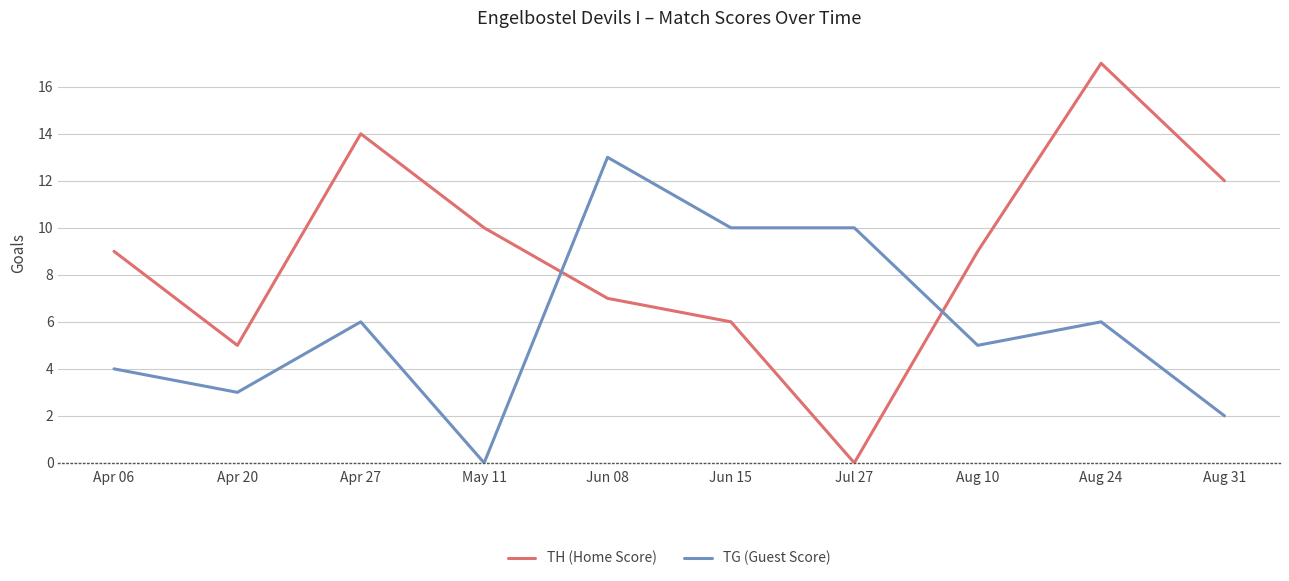

Where is the first local minimum for TH (Home Score)?

Apr 20